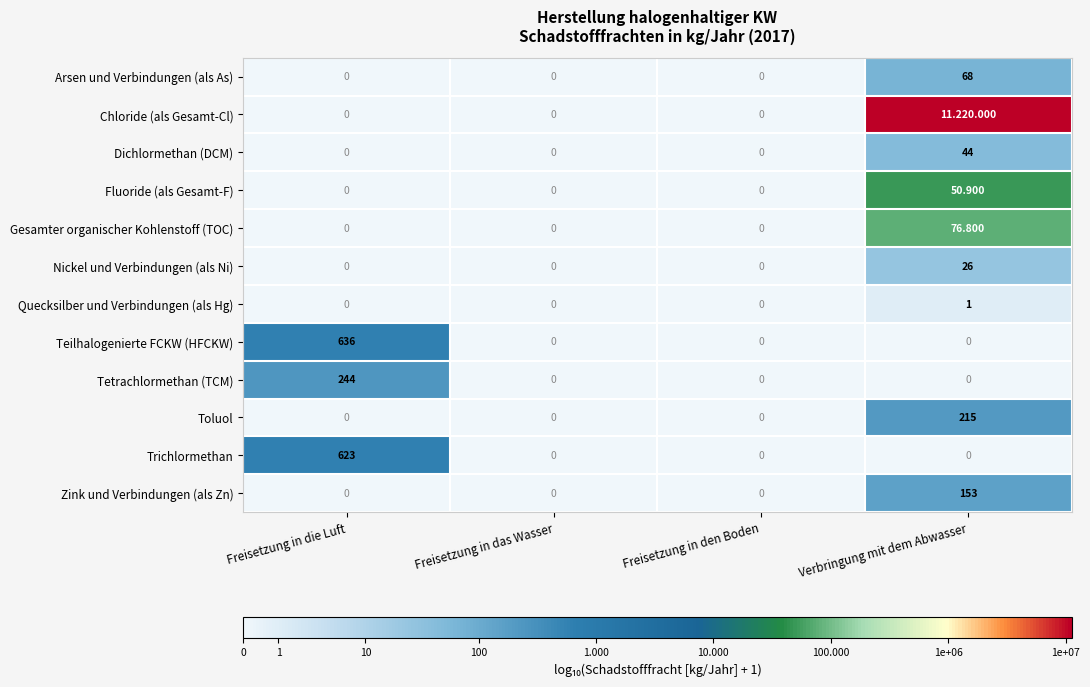

The Dichlormethan (DCM) series shows 0.0 at Freisetzung in die Luft. True or false?

True